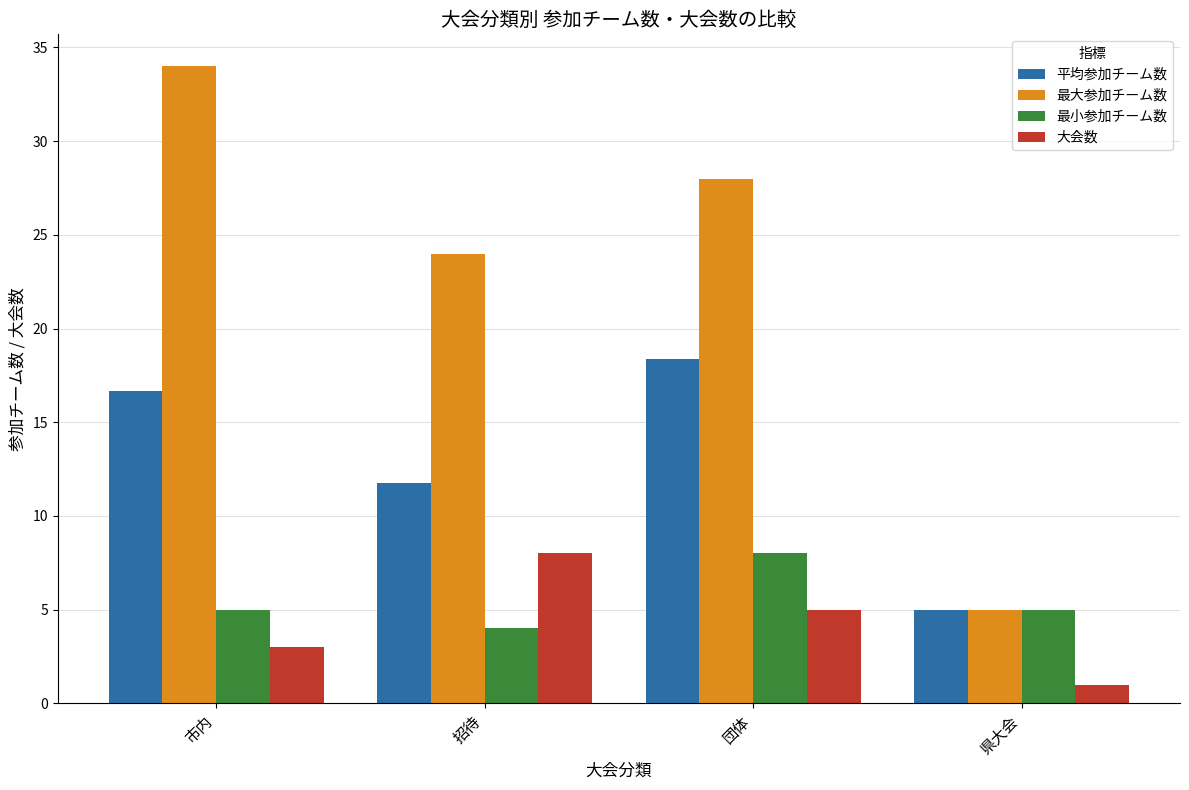

Which series changed the most between 市内 and 団体?

最大参加チーム数